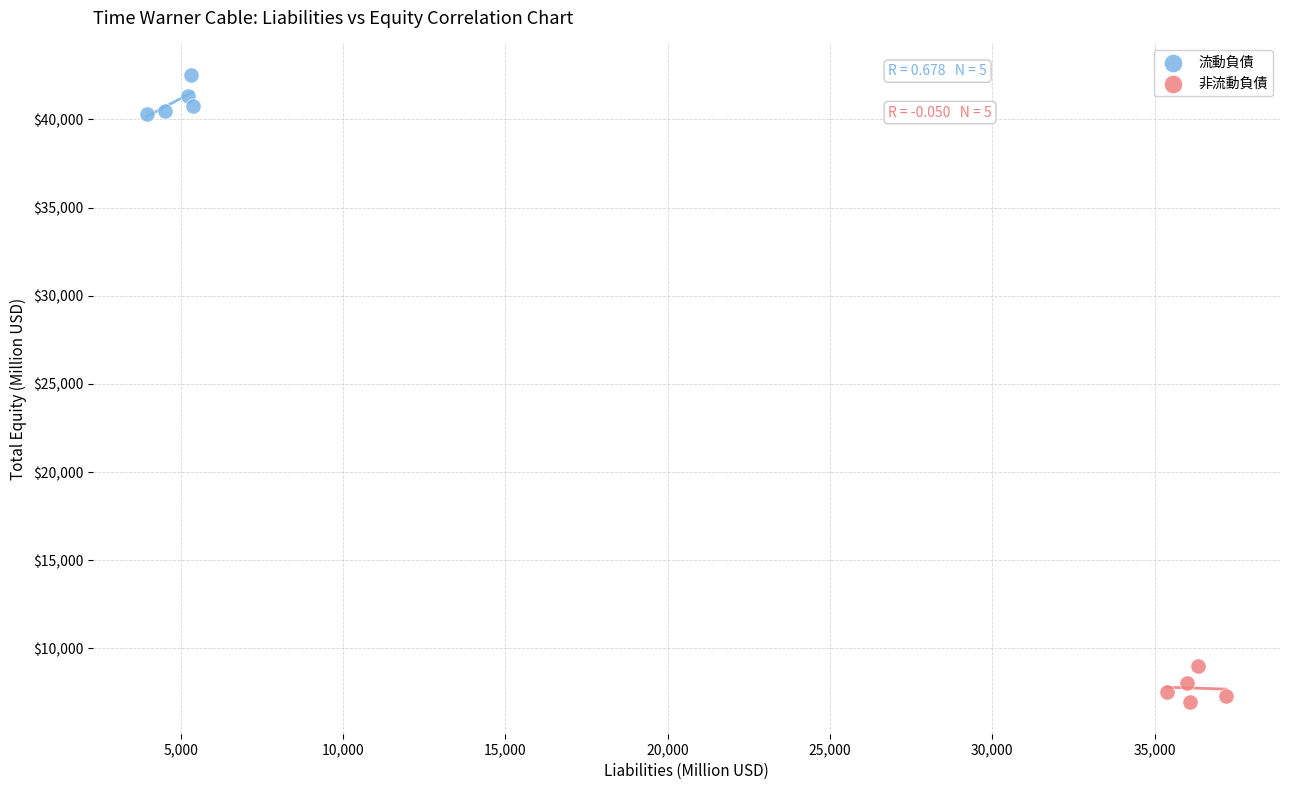

Which series reaches the minimum Y coordinate?

非流動負債